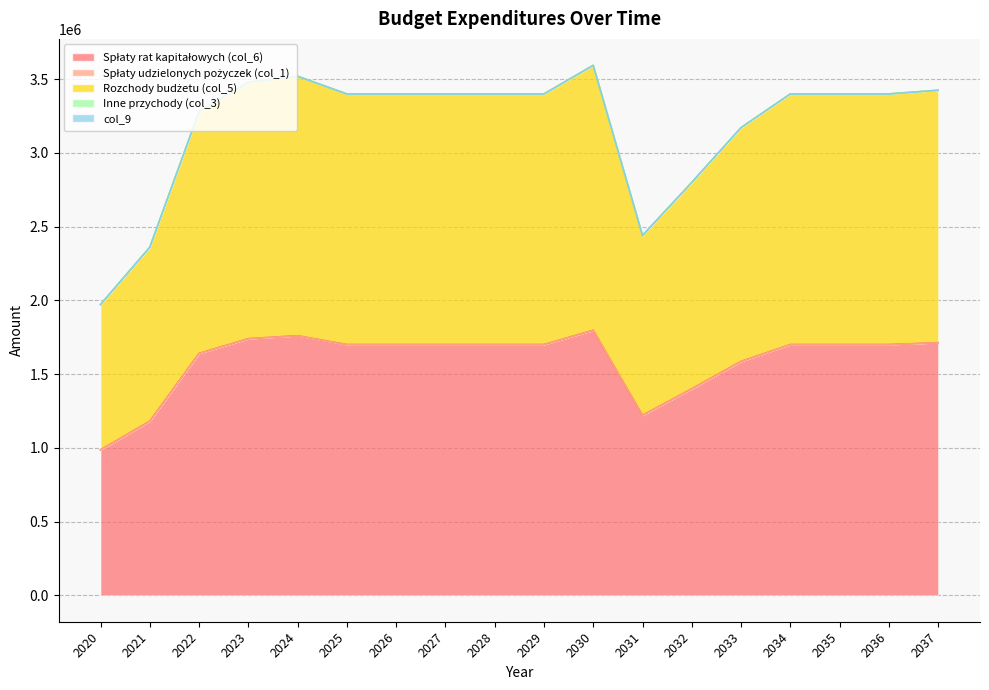

Reading left to right, transcribe all the data shown in this chart.

Spłaty rat kapitałowych (col_6): 985986.0	1180000.0	1640000.0	1740000.0	1760000.0	1700000.0	1700000.0	1700000.0	1700000.0	1700000.0	1796975.0	1220000.0	1400000.0	1585783.2	1700000.0	1700000.0	1700000.0	1712582.0
Spłaty udzielonych pożyczek (col_1): 0.0	0.0	0.0	0.0	0.0	0.0	0.0	0.0	0.0	0.0	0.0	0.0	0.0	0.0	0.0	0.0	0.0	0.0
Rozchody budżetu (col_5): 985986.0	1180000.0	1640000.0	1740000.0	1760000.0	1700000.0	1700000.0	1700000.0	1700000.0	1700000.0	1796975.0	1220000.0	1400000.0	1585783.2	1700000.0	1700000.0	1700000.0	1712582.0
Inne przychody (col_3): 0.0	0.0	0.0	0.0	0.0	0.0	0.0	0.0	0.0	0.0	0.0	0.0	0.0	0.0	0.0	0.0	0.0	0.0
col_9: 0.0	0.0	0.0	0.0	0.0	0.0	0.0	0.0	0.0	0.0	0.0	0.0	0.0	0.0	0.0	0.0	0.0	0.0